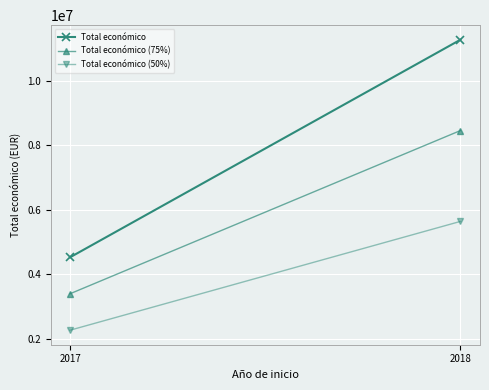

What is the maximum value for Total económico (75%)?

8451560.2